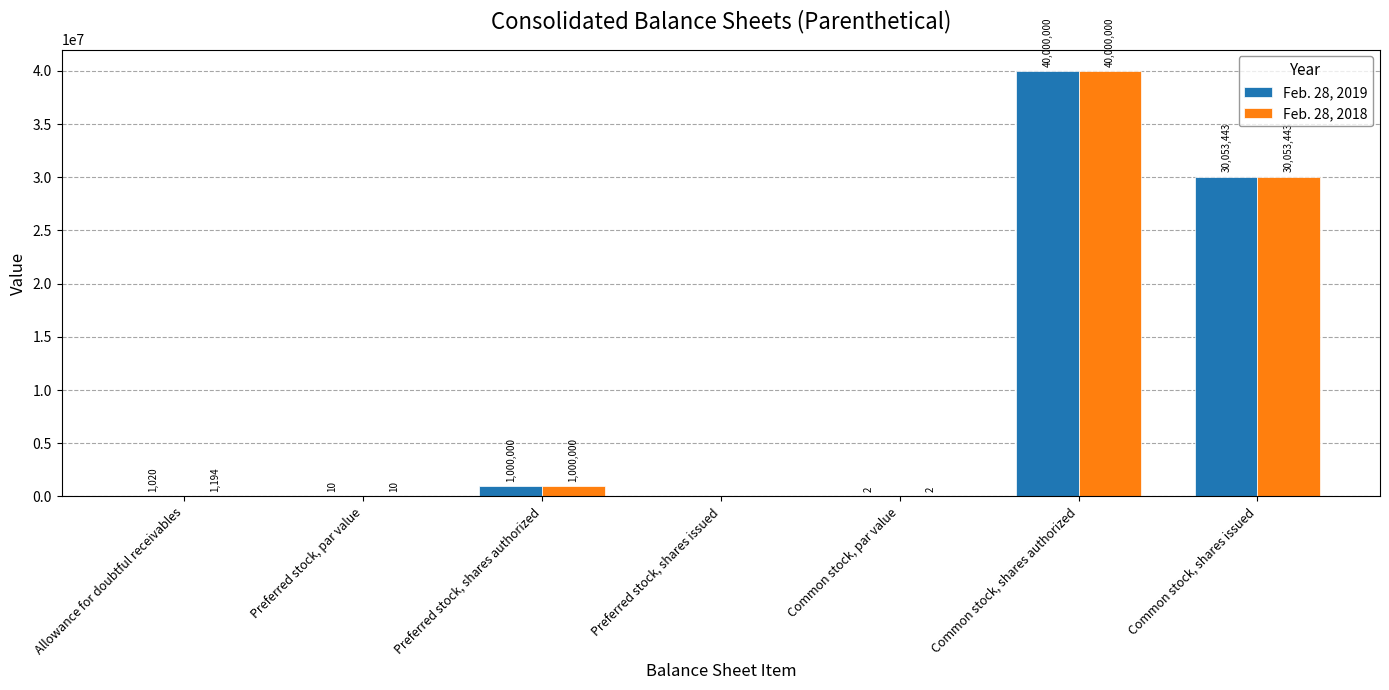

Is the value of Feb. 28, 2018 at Preferred stock, shares issued greater than the value of Feb. 28, 2019 at Common stock, par value?

No